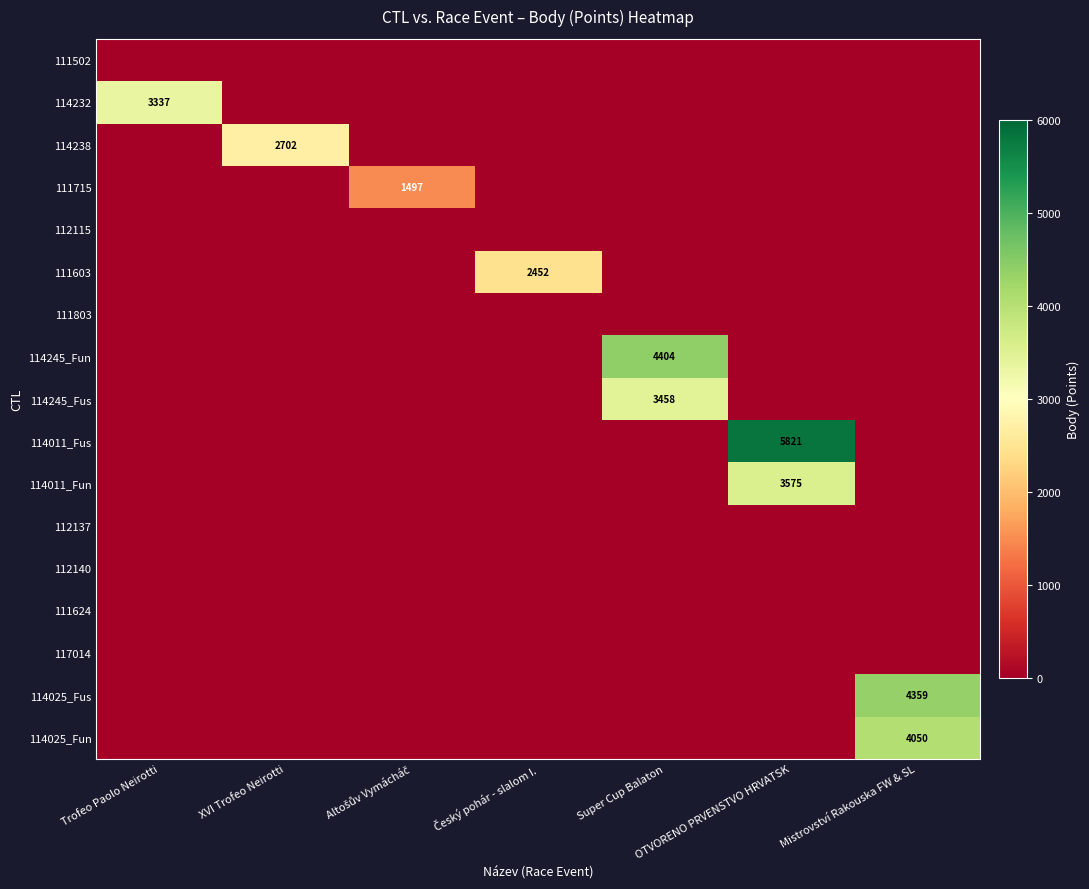

Which category has the highest value across all series?

OTVORENO PRVENSTVO HRVATSK